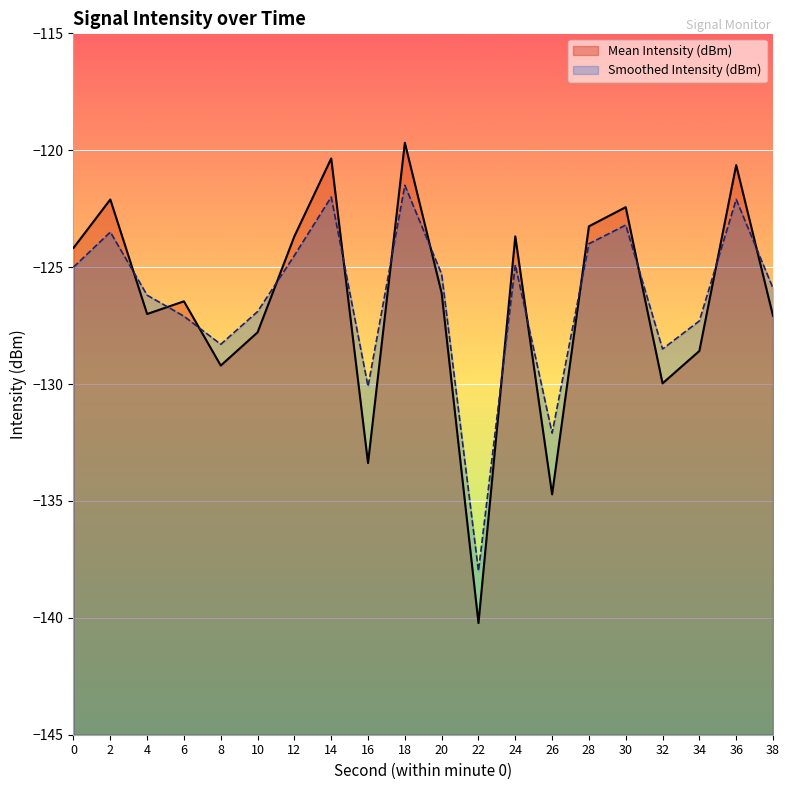

After their last crossing, which series has the higher values: Mean Intensity (dBm) or Smoothed Intensity (dBm)?

Smoothed Intensity (dBm)